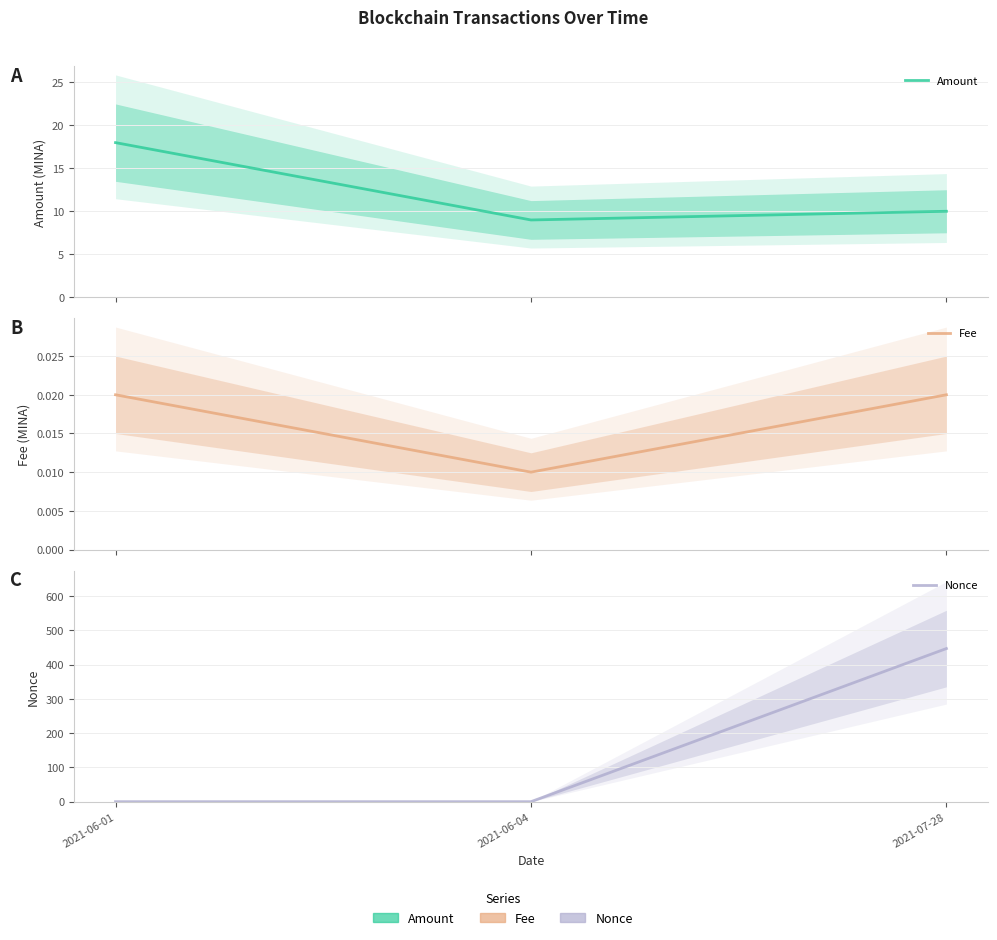

Which category has the lowest value in the Amount series?

2021-06-04